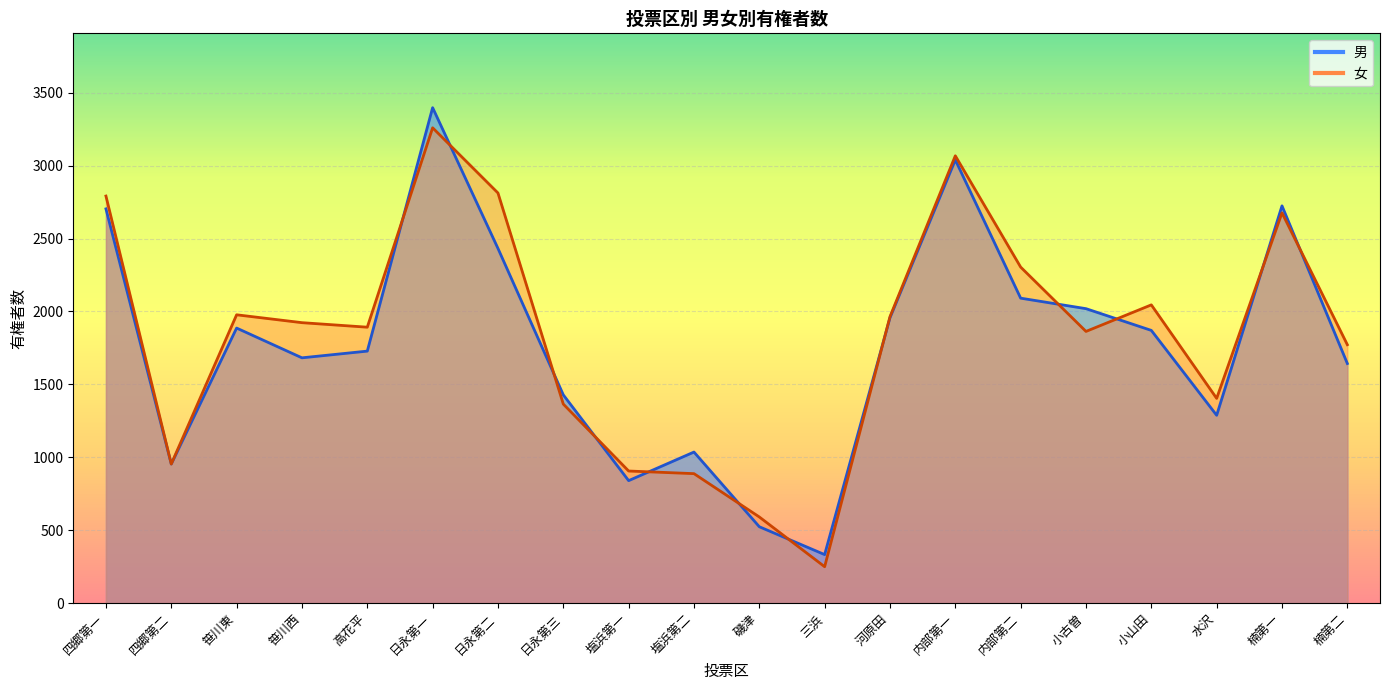

Rank the series by their maximum value, from highest to lowest.

男, 女